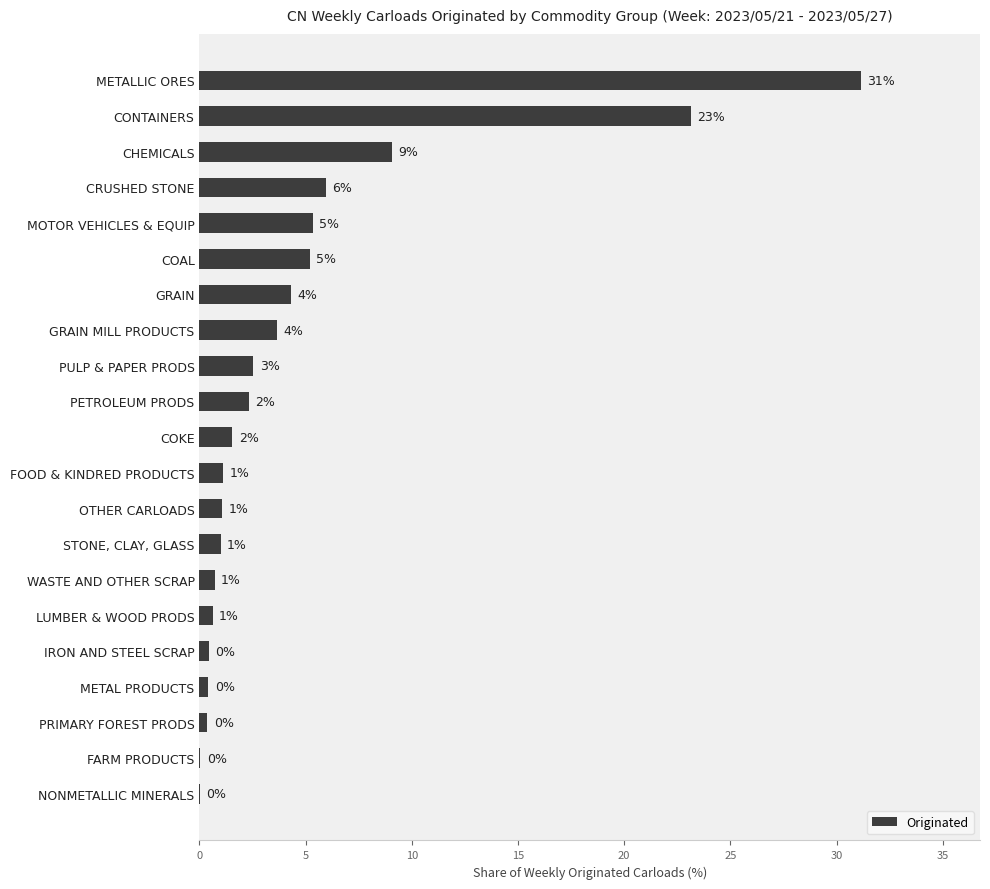

The value at COAL is 1.6. True or false?

False